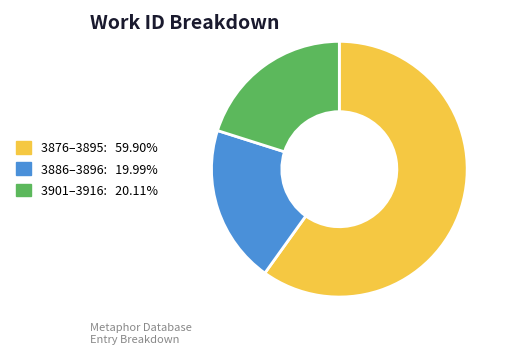

Is there any slice that represents more than half of the pie?

Yes